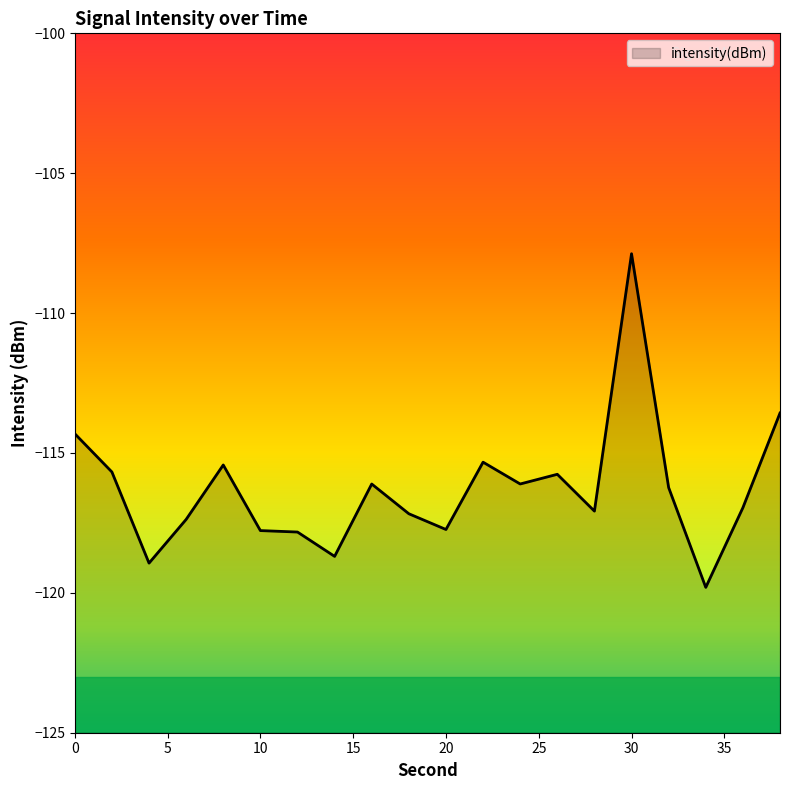

How many points are higher than both their immediate neighbors (excluding endpoints)?

5